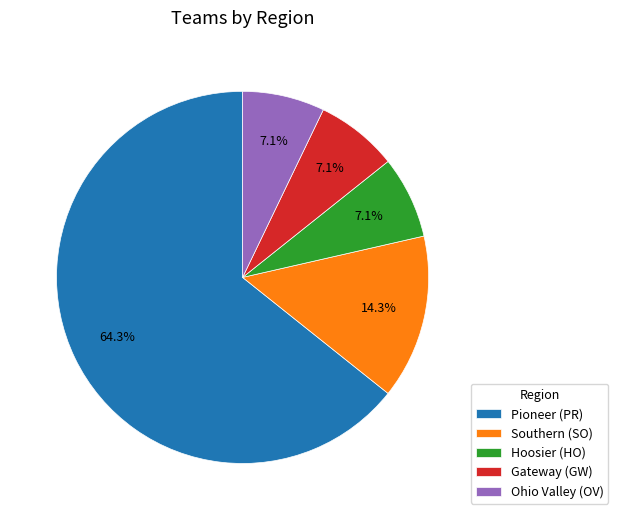

Which slice is the largest?

Pioneer (PR)